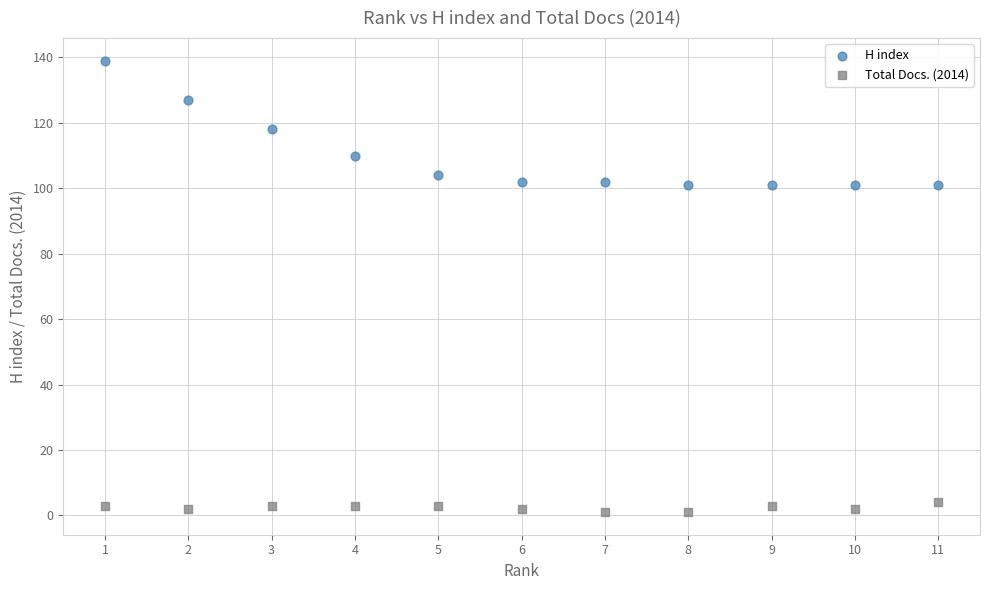

Which series contains the highest Y value?

H index